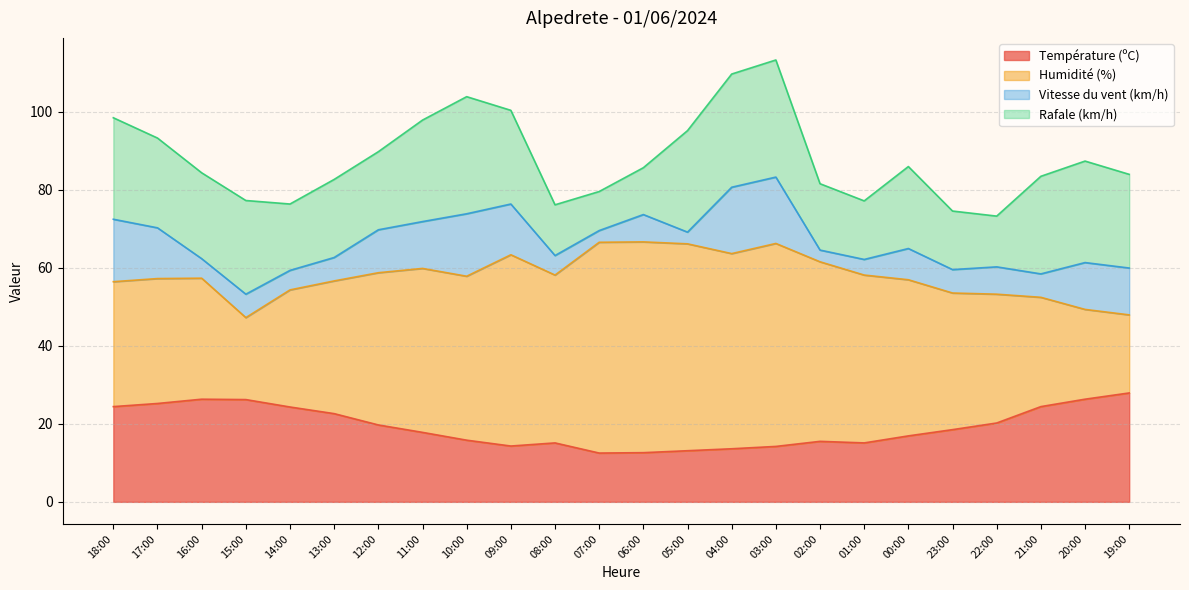

What is the sum of the Humidité (%) values at 16:00 and 12:00?

70.0